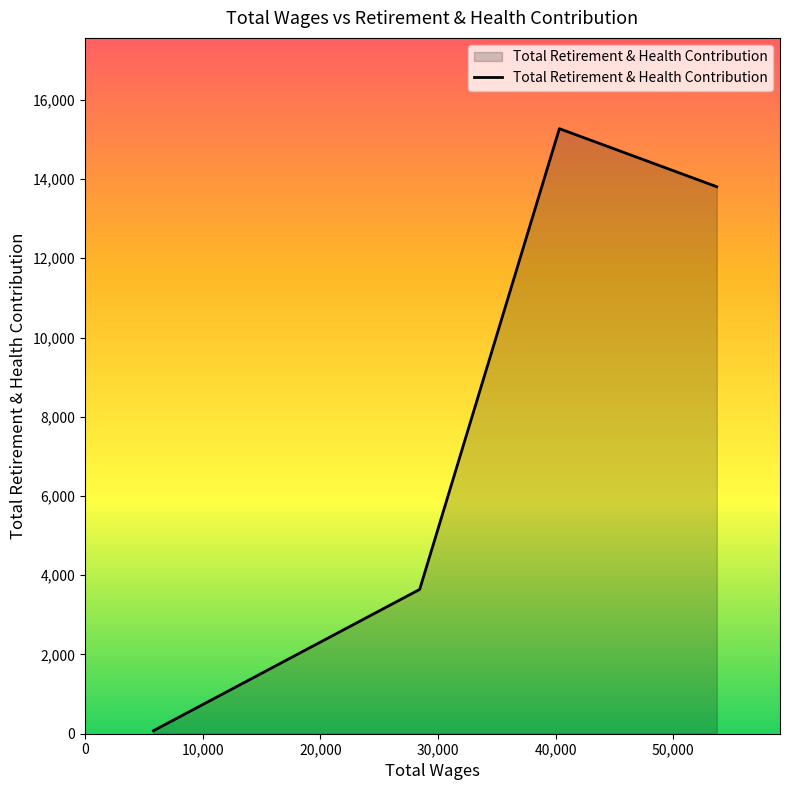

What is the sum of all values?

32796